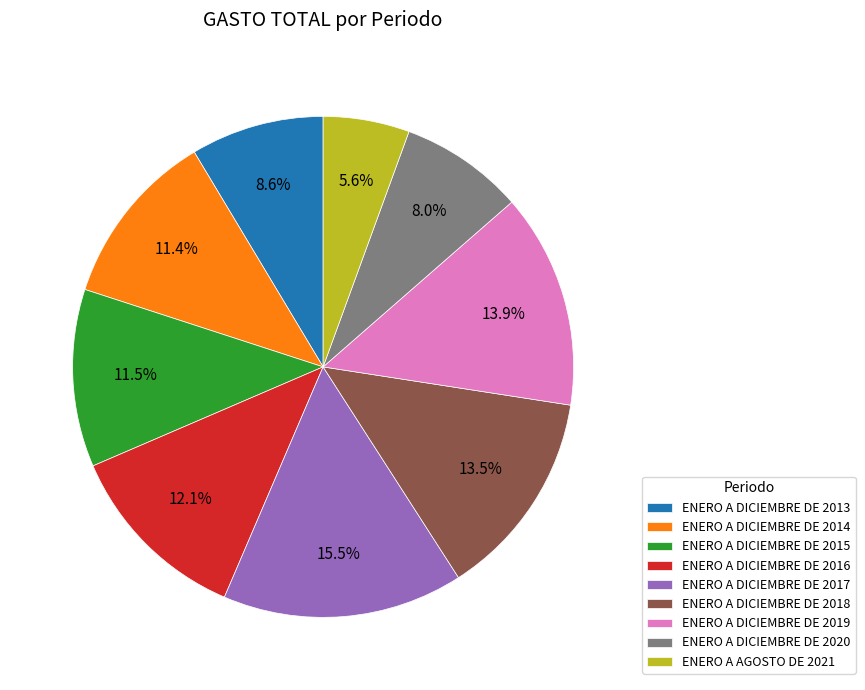

To the nearest percent, what percentage of the pie is ENERO A DICIEMBRE DE 2016?

12%